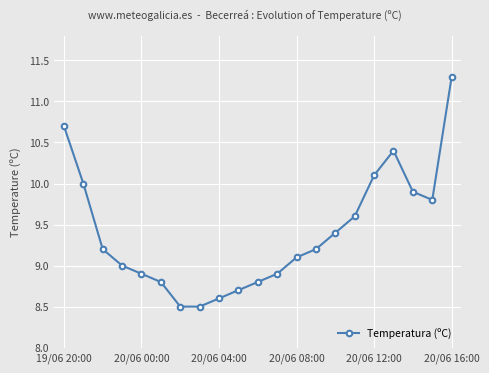

How many interior local peaks (higher than both neighbors) does the data have?

1